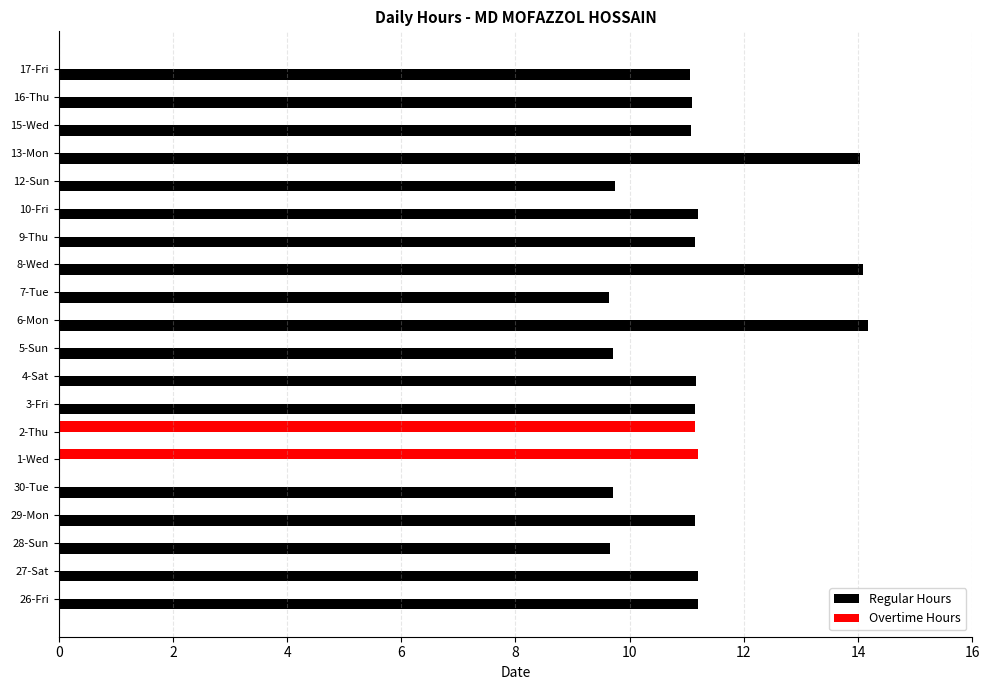

The Overtime Hours series shows 7.0 at 1-Wed. True or false?

False